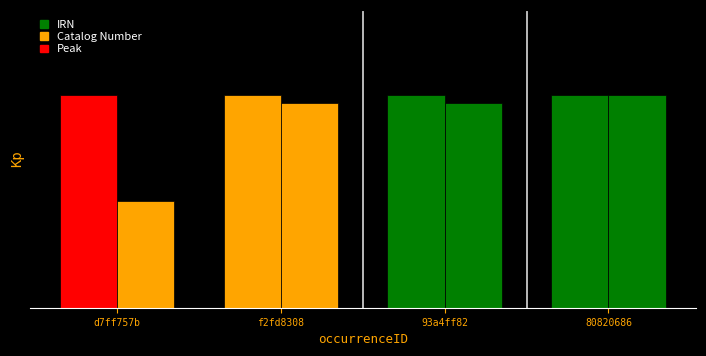

Between d7ff757b and 93a4ff82, which is larger?

93a4ff82